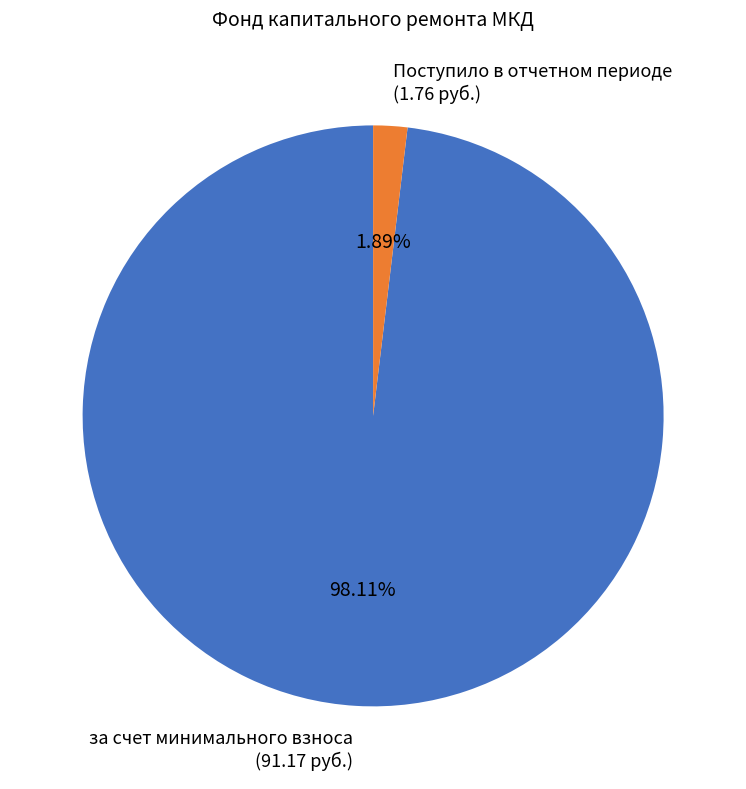

To the nearest percent, what is the difference between the largest and smallest slice percentages?

96%